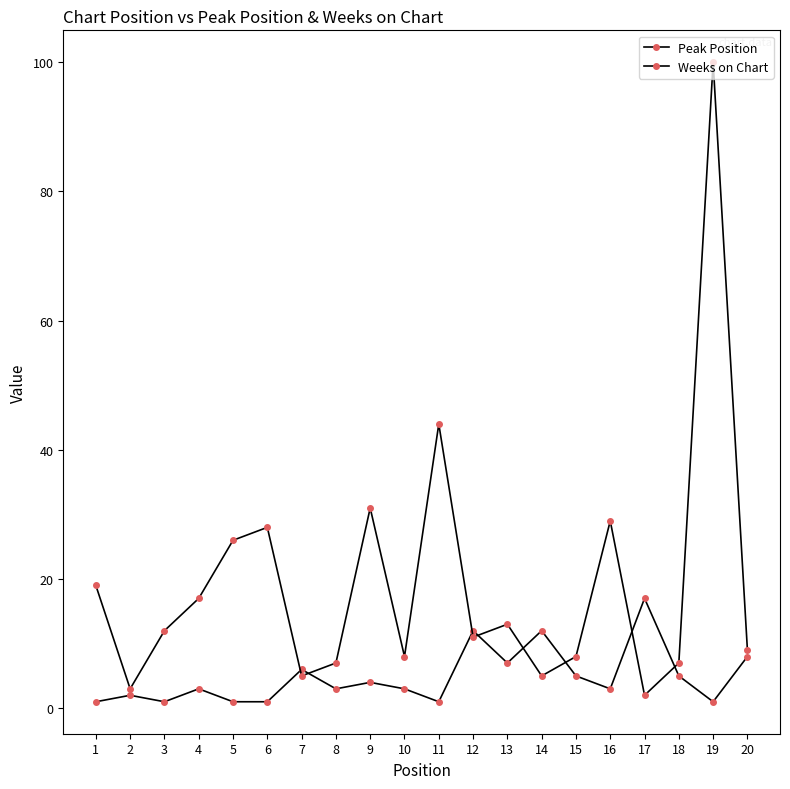

Count the number of data series in this chart.

2